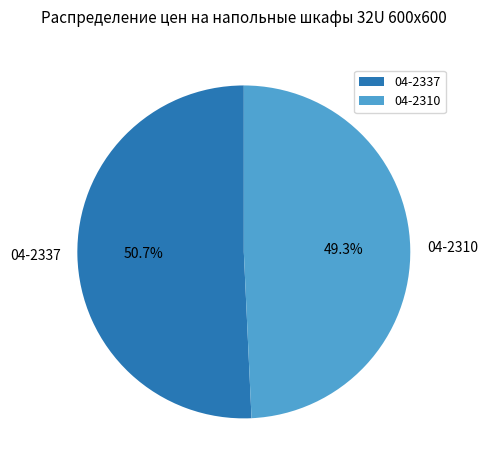

To the nearest percent, what percentage of the pie is 04-2337?

51%